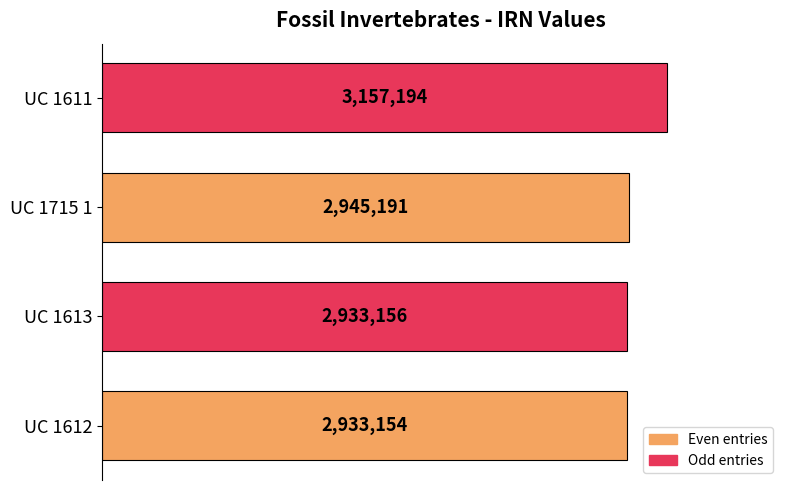

How many bars are there in total?

4